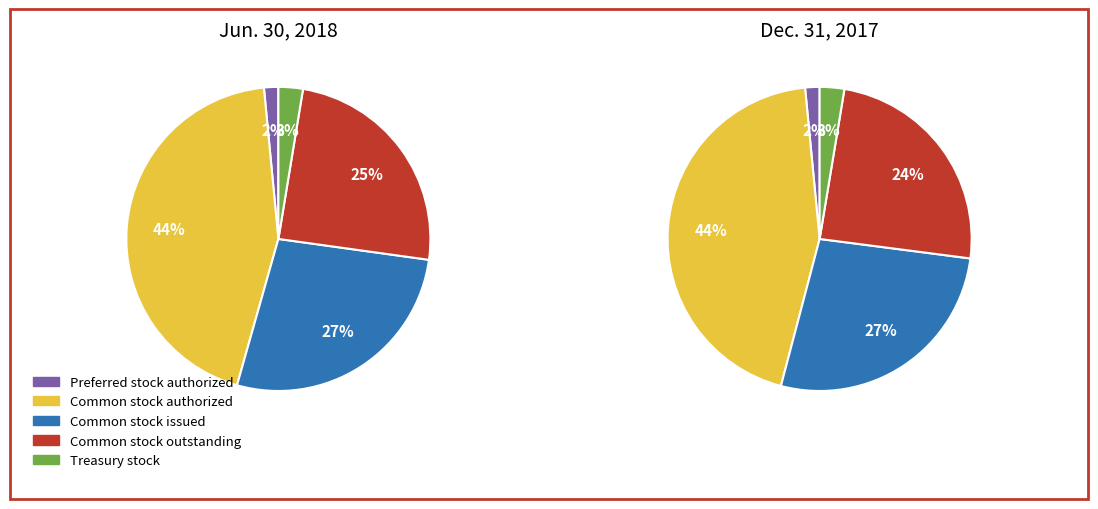

To the nearest percent, what is the average slice percentage?

20%